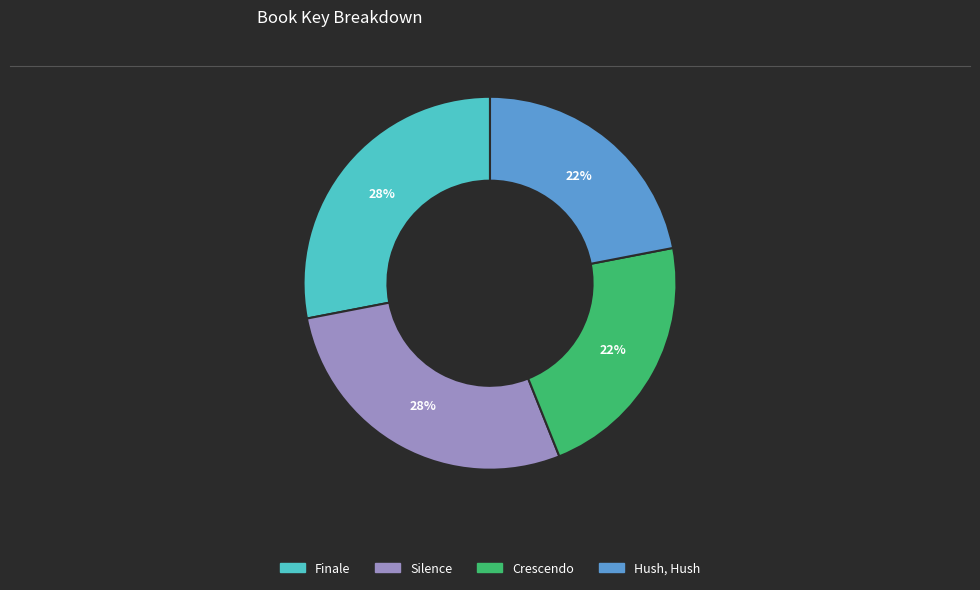

True or false: Finale accounts for 28% of the total.

True